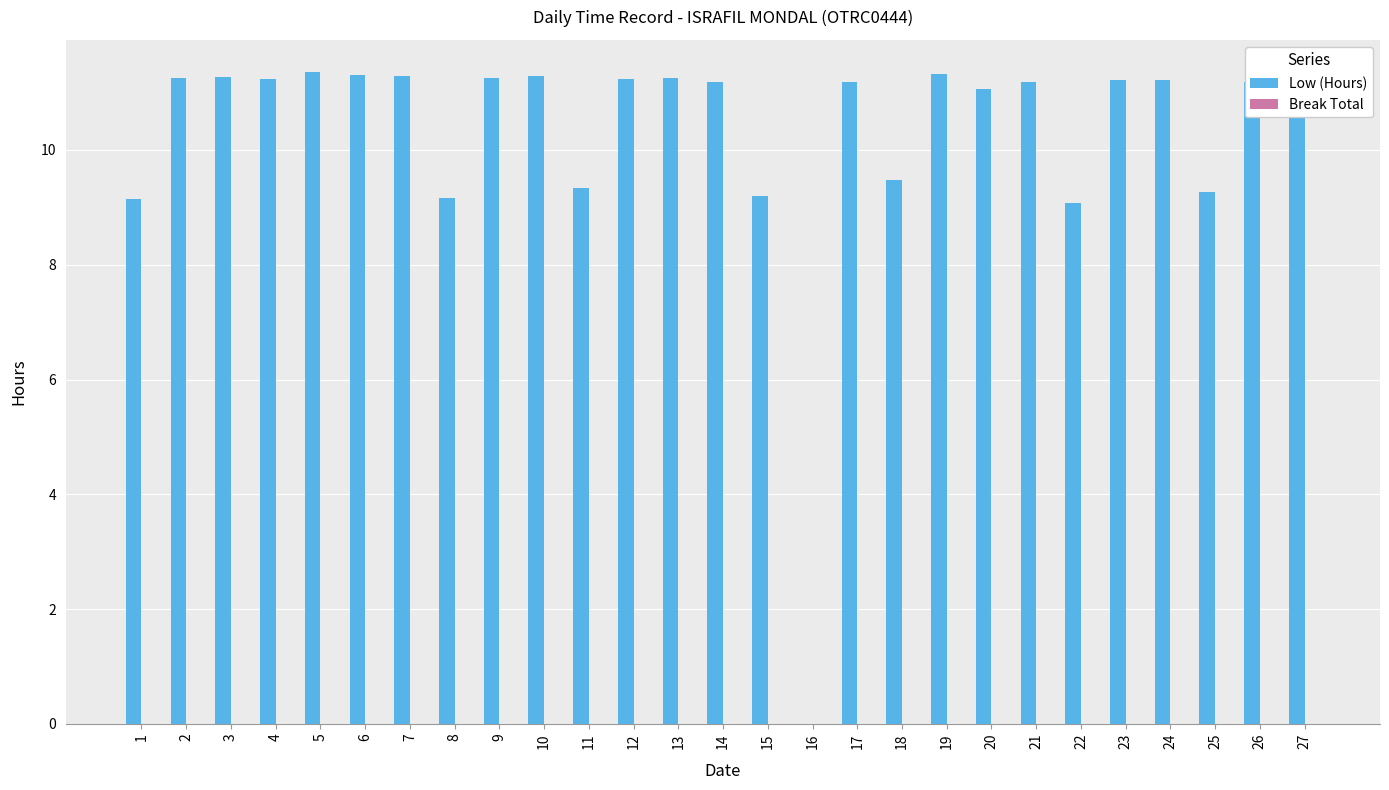

Is it true that the value at 8 is 3.4?

False